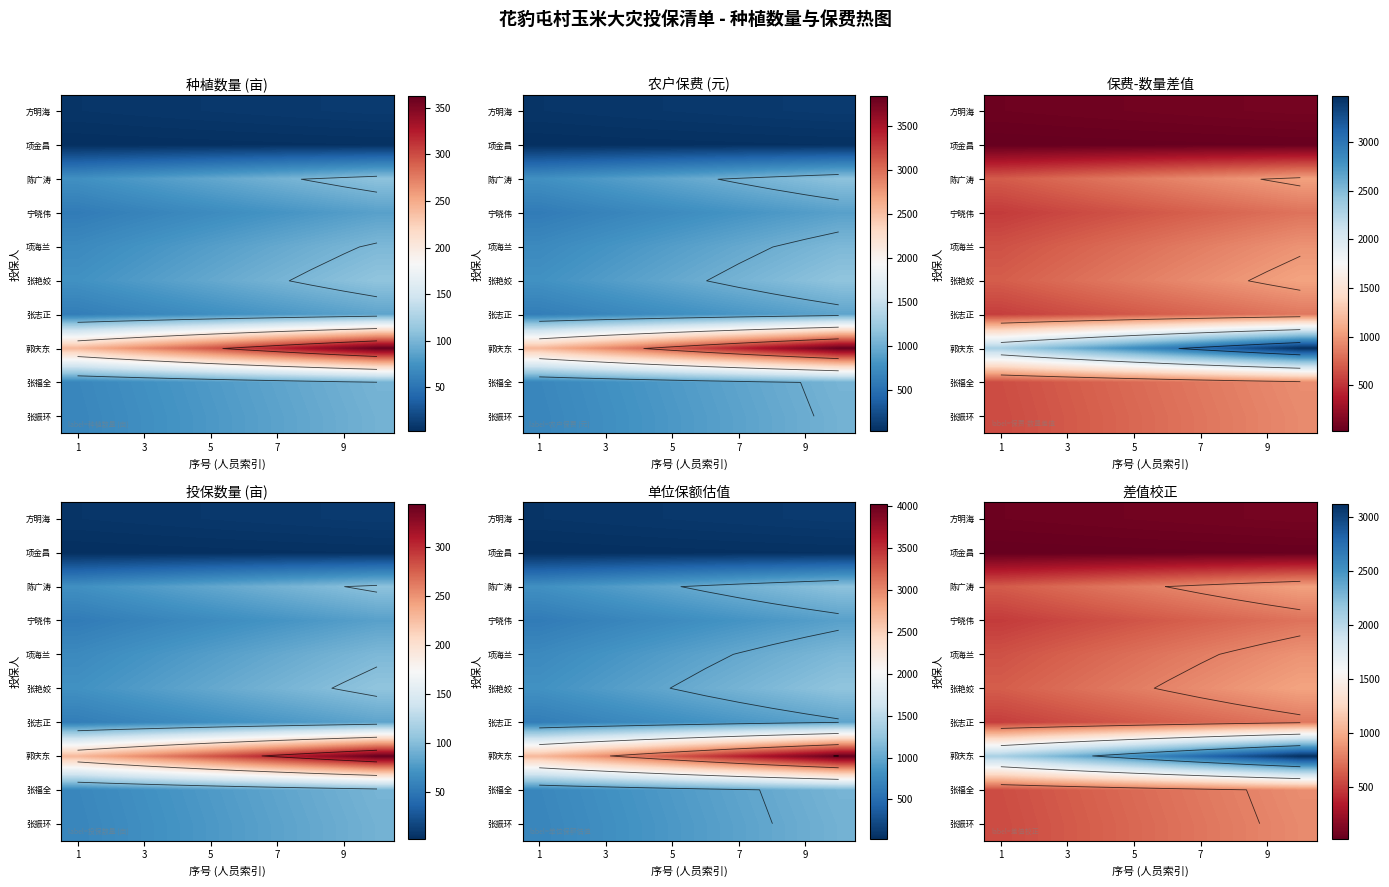

At how many categories does at least one series exceed 1519?

10